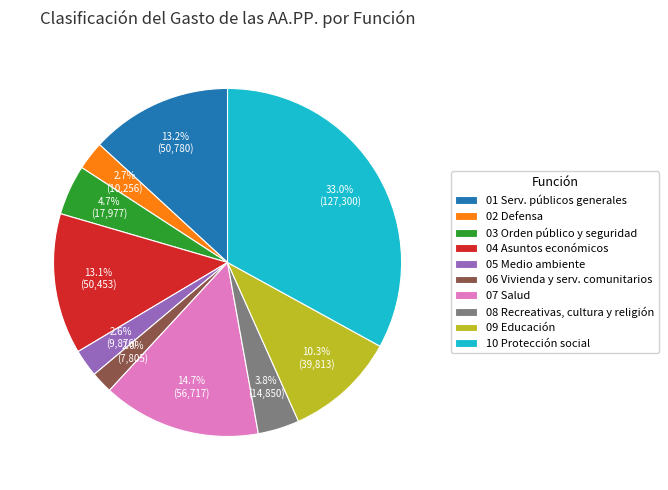

What is the smallest slice in the pie chart?

06 Vivienda y serv. comunitarios